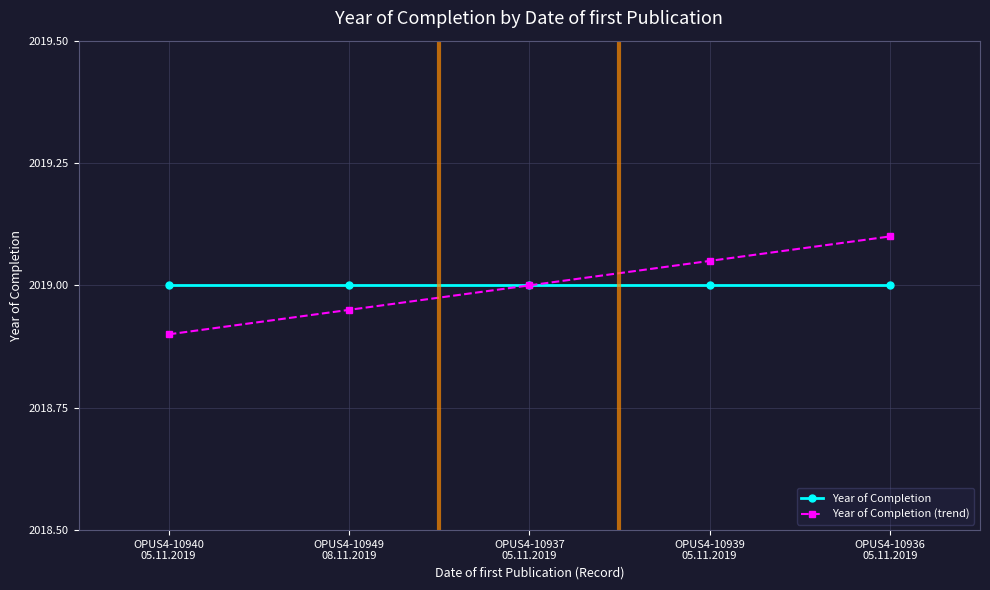

Is this an area chart (filled region under the line)?

No